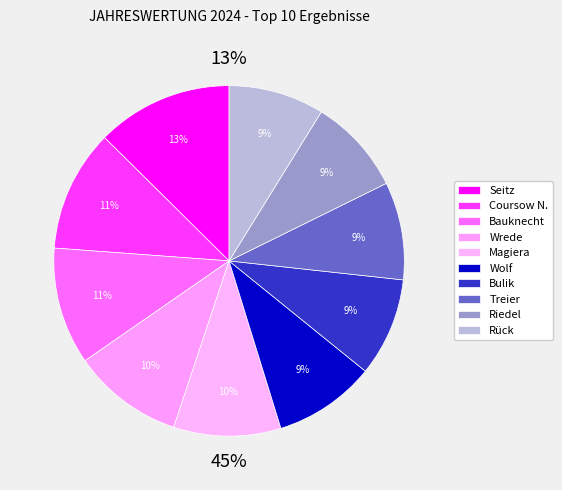

How many slices are in this pie chart?

10